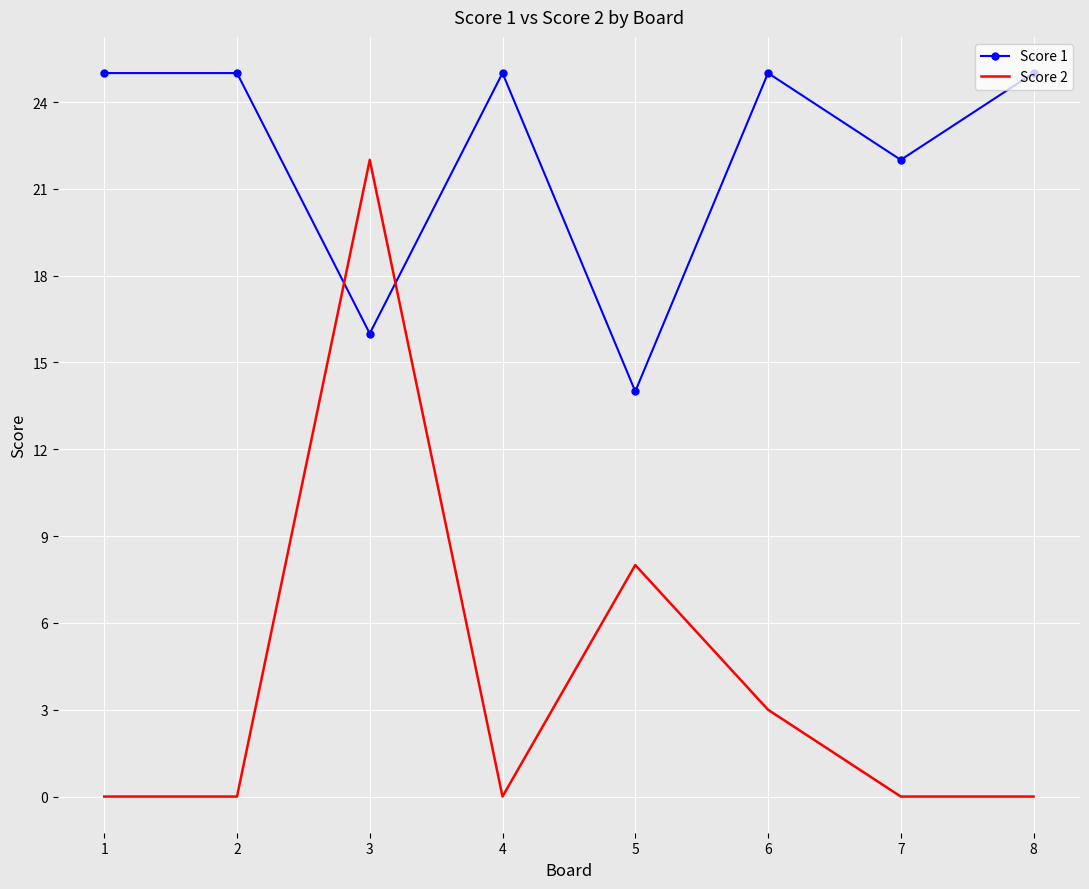

Is it true that Score 2 equals 0 at 4?

True